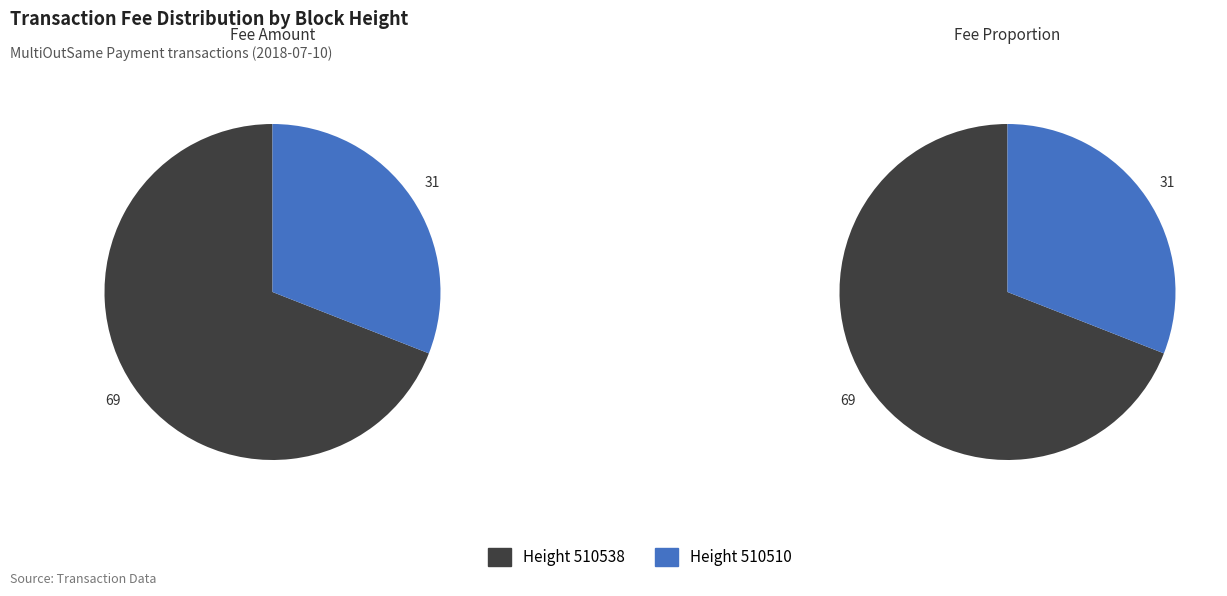

What is the majority slice?

510538